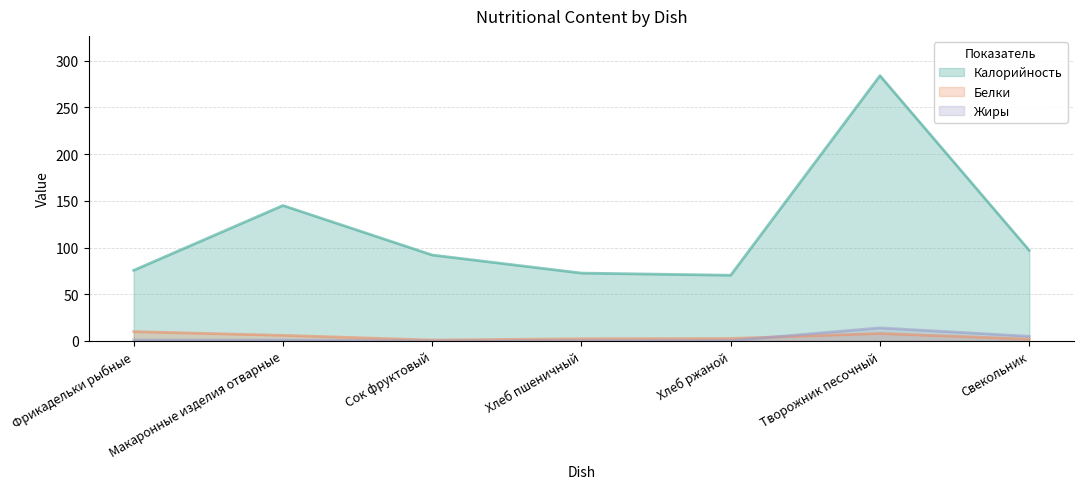

Which series ends up on top after the final intersection of Жиры and Белки?

Жиры